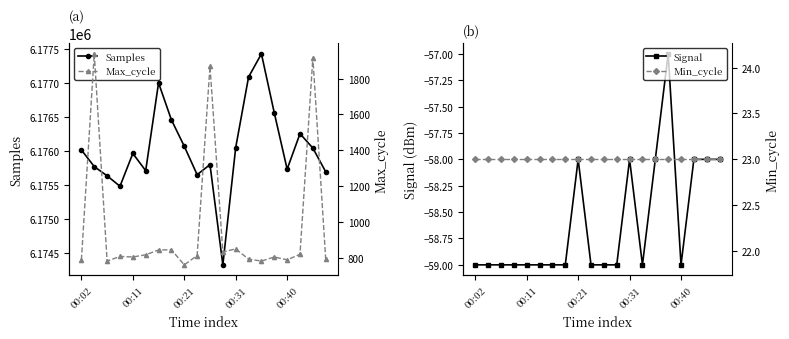

Reading right to left, what are all the values shown in this chart?

Samples: 6175690	6176039	6176251	6175729	6176557	6177425	6177084	6176047	6174322	6175796	6175648	6176066	6176454	6176998	6175707	6175960	6175478	6175631	6175767	6176012
Signal: -58	-58	-58	-59	-57	-58	-59	-58	-59	-59	-59	-58	-59	-59	-59	-59	-59	-59	-59	-59
Max_cycle: 794	1916	821	790	806	783	794	851	834	1869	814	762	846	845	818	806	809	783	1938	790
Min_cycle: 23	23	23	23	23	23	23	23	23	23	23	23	23	23	23	23	23	23	23	23